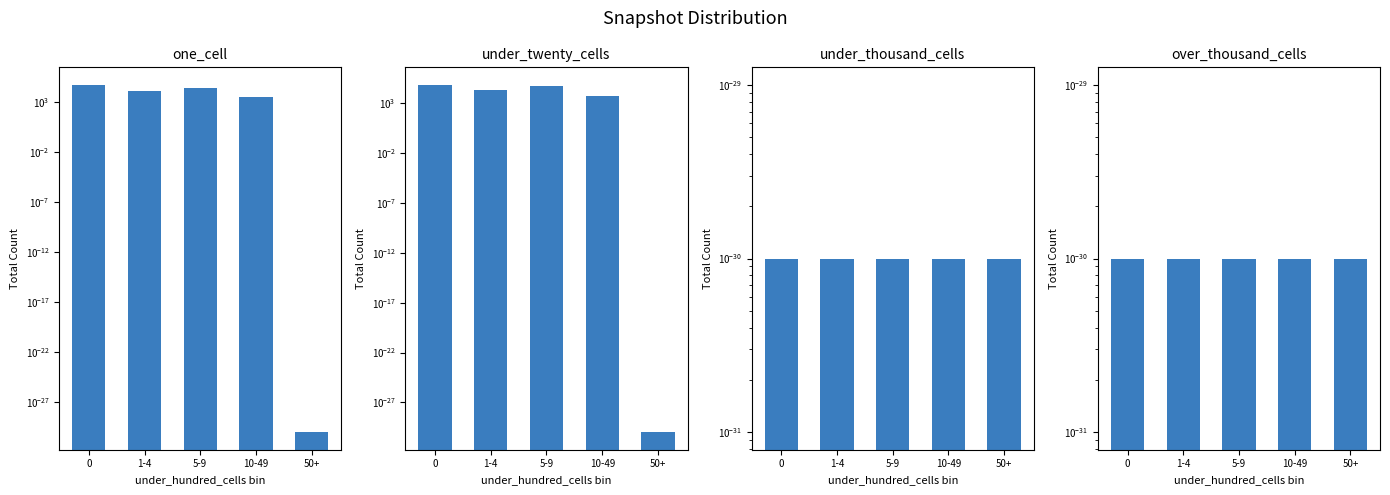

What is the total value across all series at 5-9?

77330.0